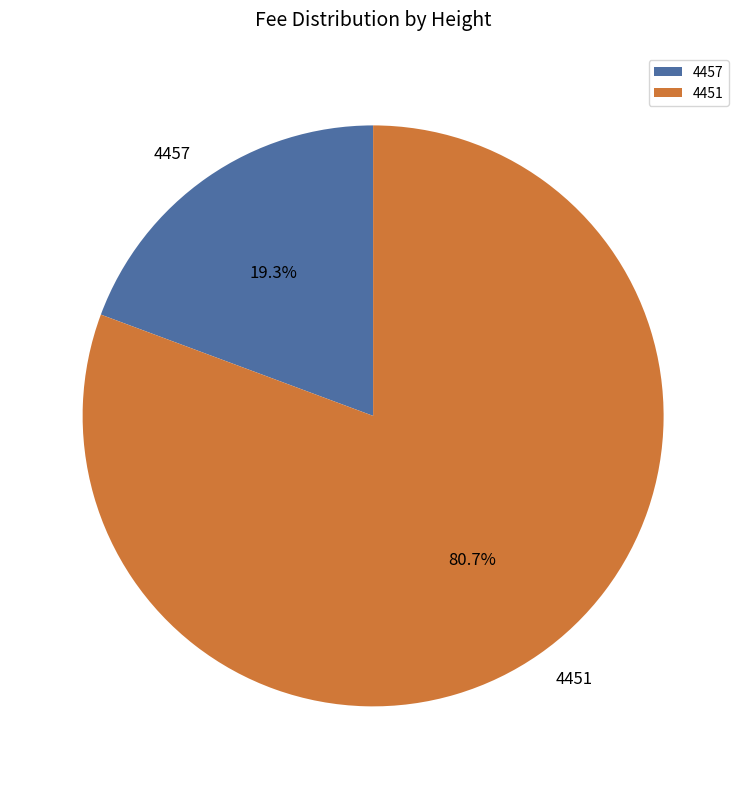

Rank the categories by value from lowest to highest.

4457, 4451